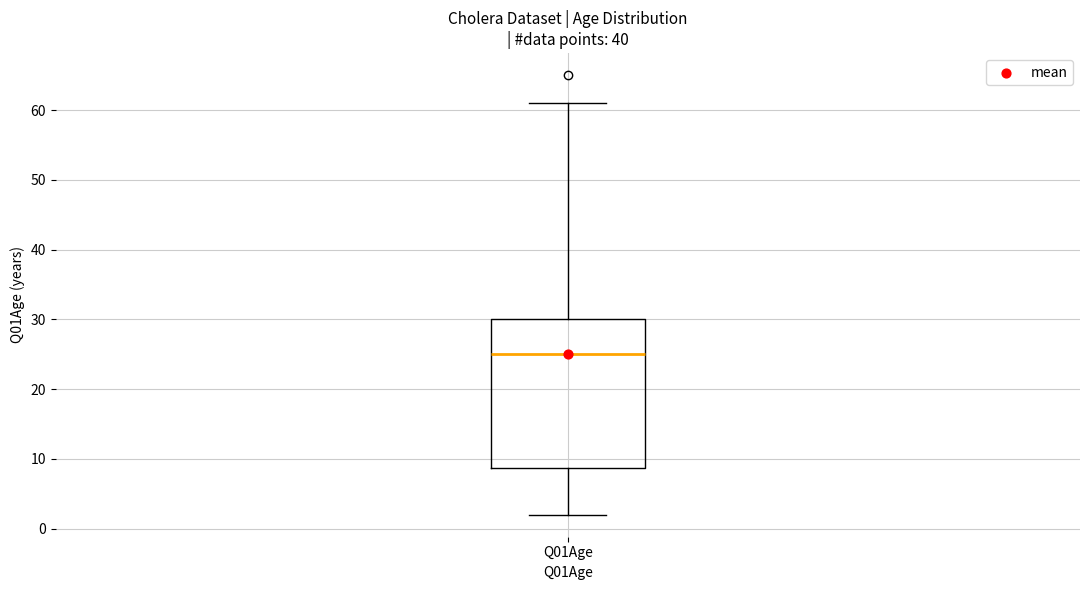

Transcribe this box plot: give where the median line is, the range the box spans, and where the two whiskers end, as read against the y-axis. The values are not printed on the chart, so give them approximately, as read against the axis.

median 25, box 9 to 30, whiskers 2 to 61